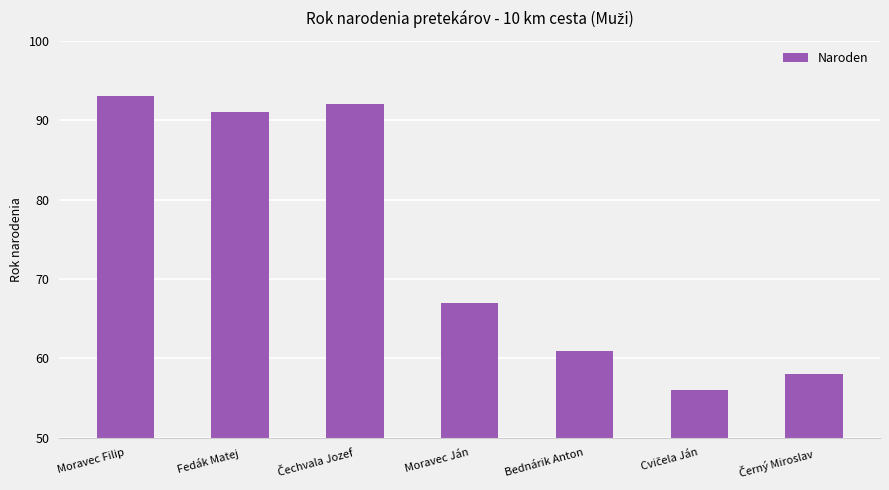

What position from the right is Moravec Ján?

4